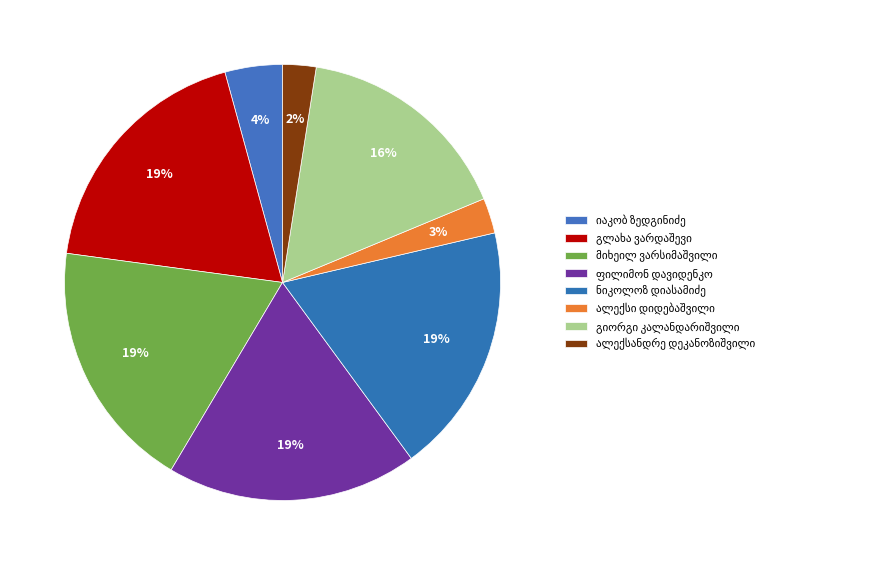

What is the change in value from ნიკოლოზ აბრამის ძე დიასამიძე to ალექსანდრე გრიგოლის ძე დეკანოზიშვილი?

-23555